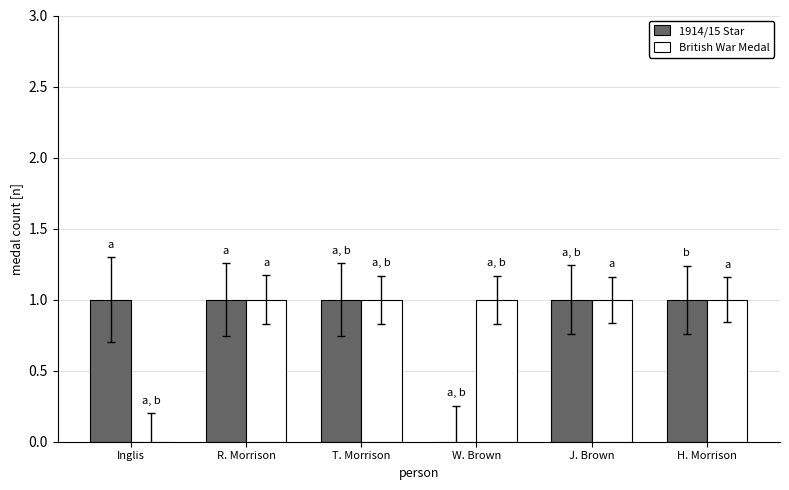

Reading right to left, extract all data points from this chart.

1914/15 Star: 1	1	0	1	1	1
British War Medal: 1	1	1	1	1	0